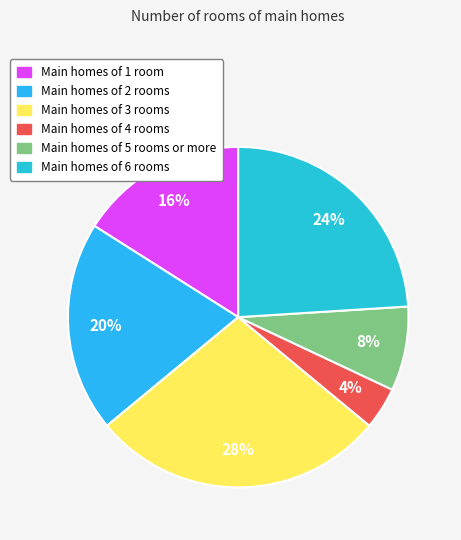

To the nearest percent, what is the difference between the largest and smallest slice percentages?

24%